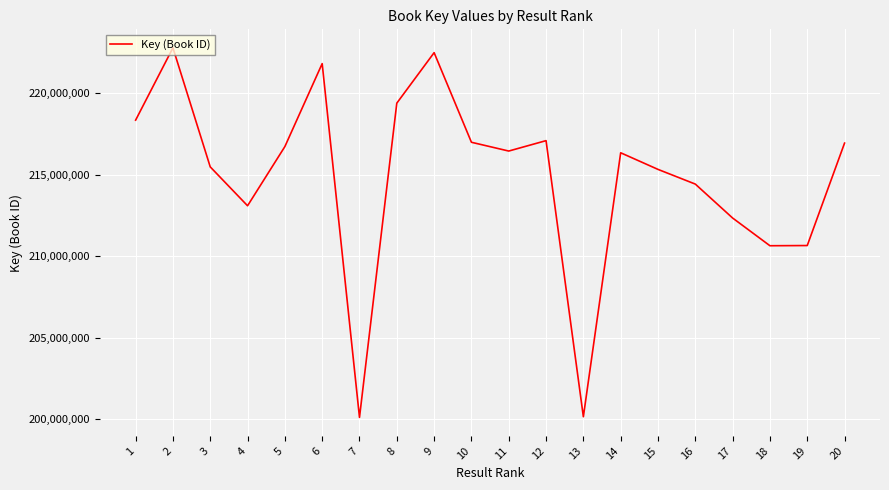

What is the difference between the values at 16 and 12?

2664795